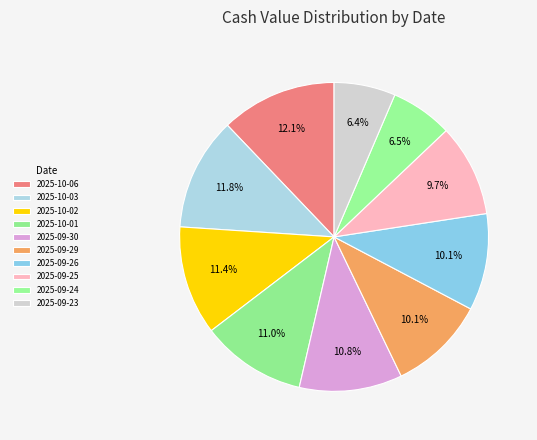

To the nearest percent, what percentage of the pie is 2025-09-29?

10%